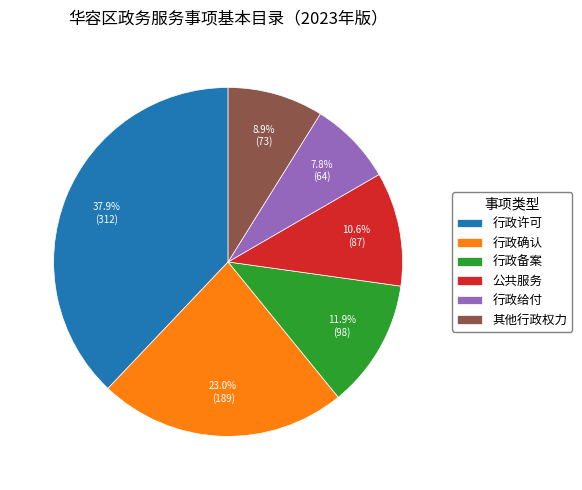

What percentage is the 其他行政权力 slice, to the nearest percent?

9%